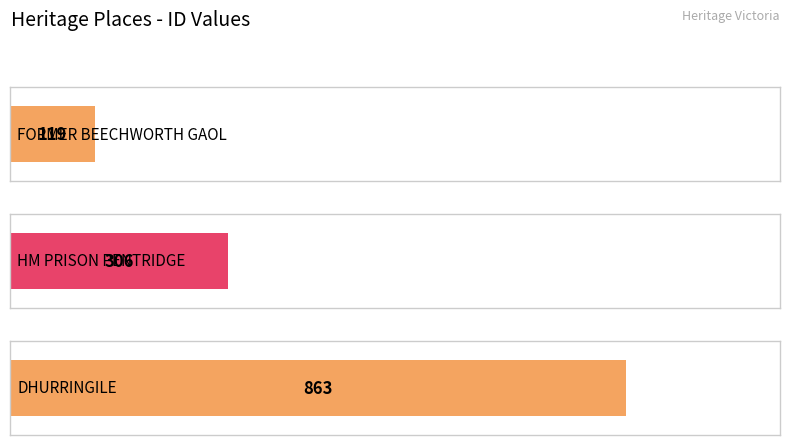

Reading right to left, list all the values displayed in this chart.

863	306	119